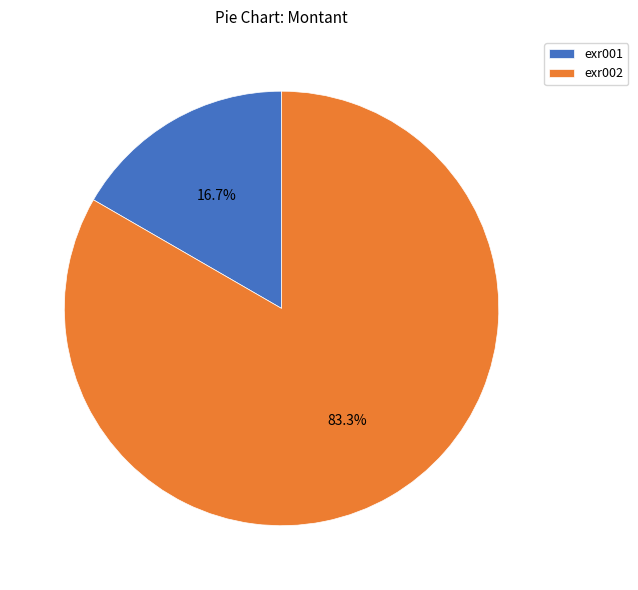

To the nearest percent, what percentage of the pie is exr001?

17%